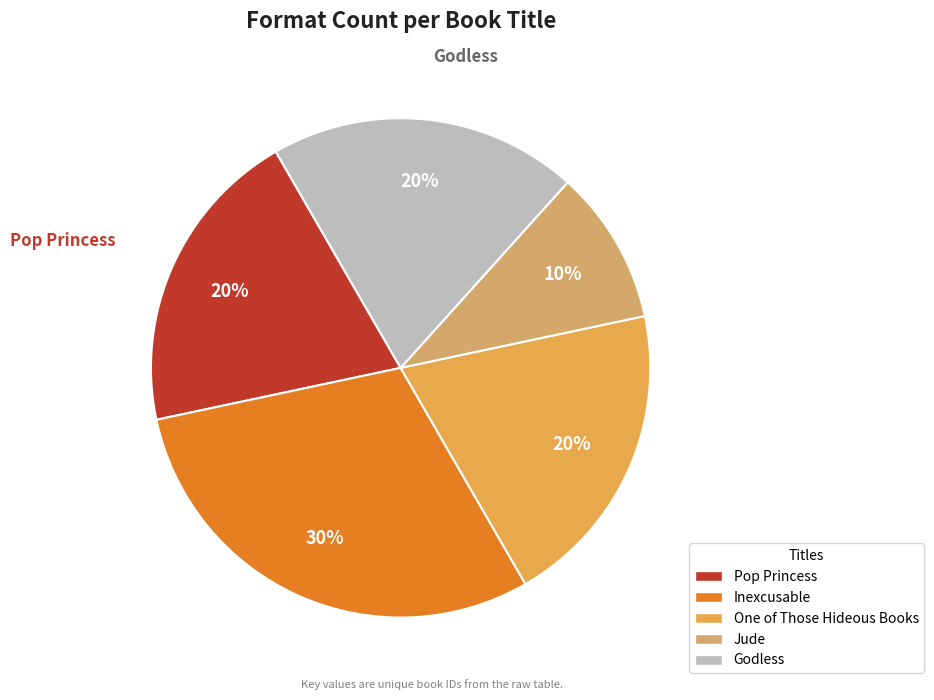

What portion of the pie excludes Inexcusable?

70.0%